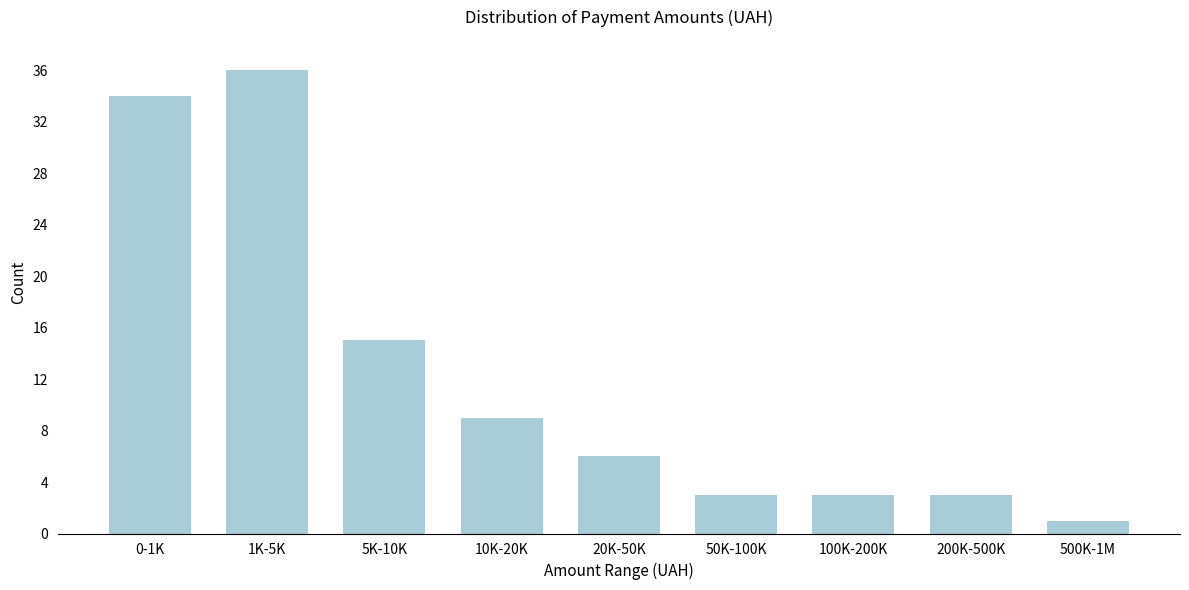

Reading left to right, list all the values displayed in this chart.

34	36	15	9	6	3	3	3	1